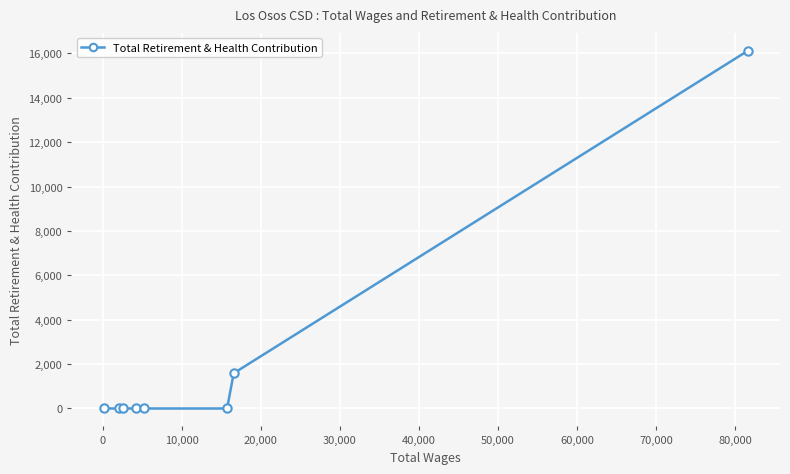

What is the maximum value shown in the chart?

16119